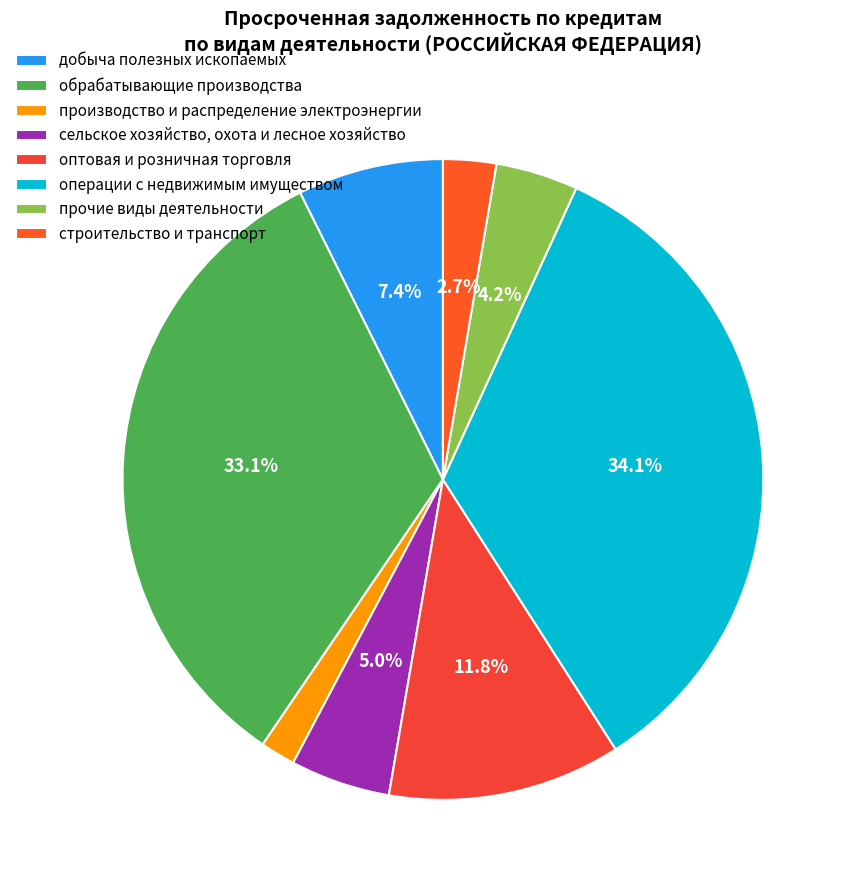

To the nearest percent, what is the difference between the добыча полезных ископаемых and прочие виды деятельности slice percentages?

3%